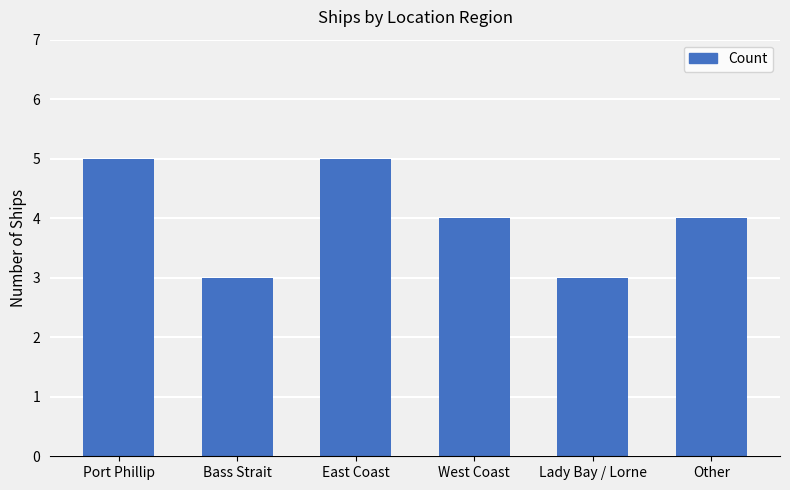

How many values are between 3 and 5?

6